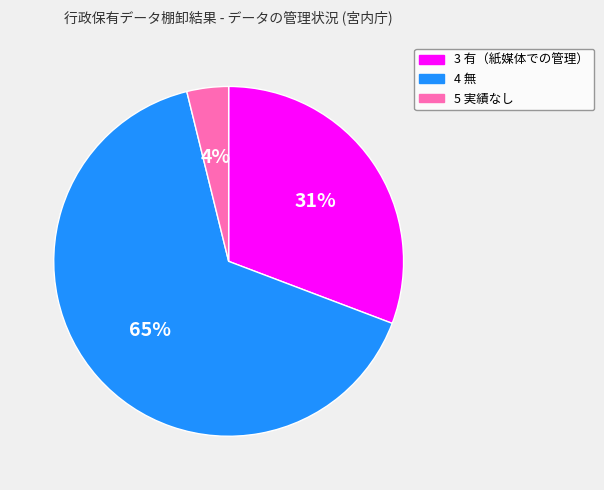

Which has a higher value, 3 有（紙媒体での管理） or 4 無?

4 無